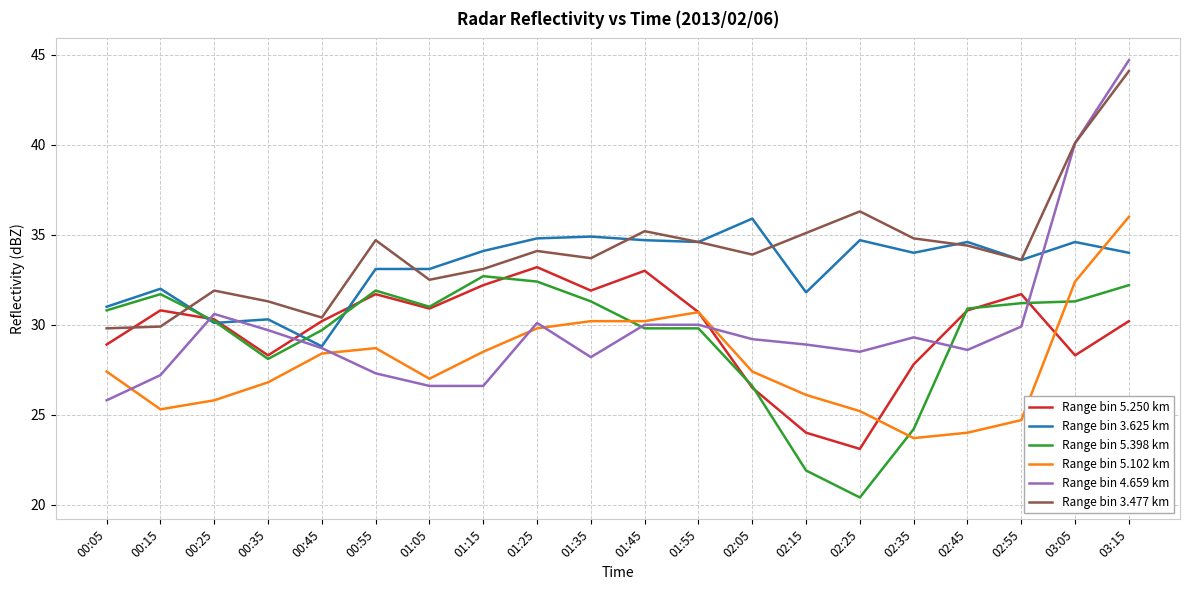

What is the approximate value of Range bin 3.625 km at 02:55?

33.6